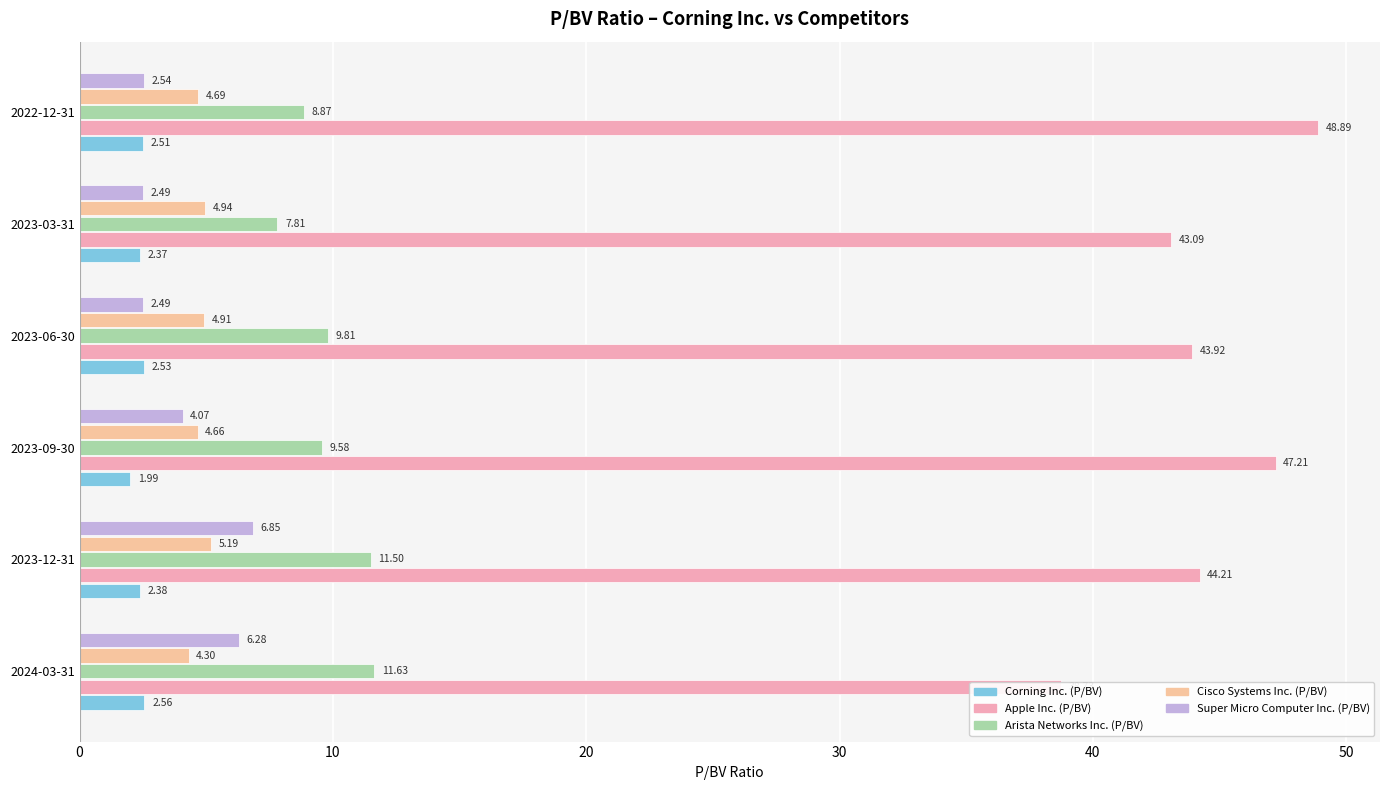

True or false: Arista Networks Inc. (P/BV) has a value of 11.6 at 2024-03-31.

True